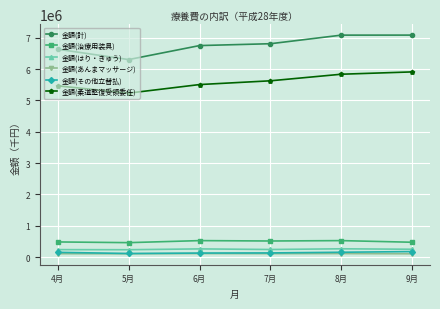

At which category does 金額(計) reach its first local valley?

5月